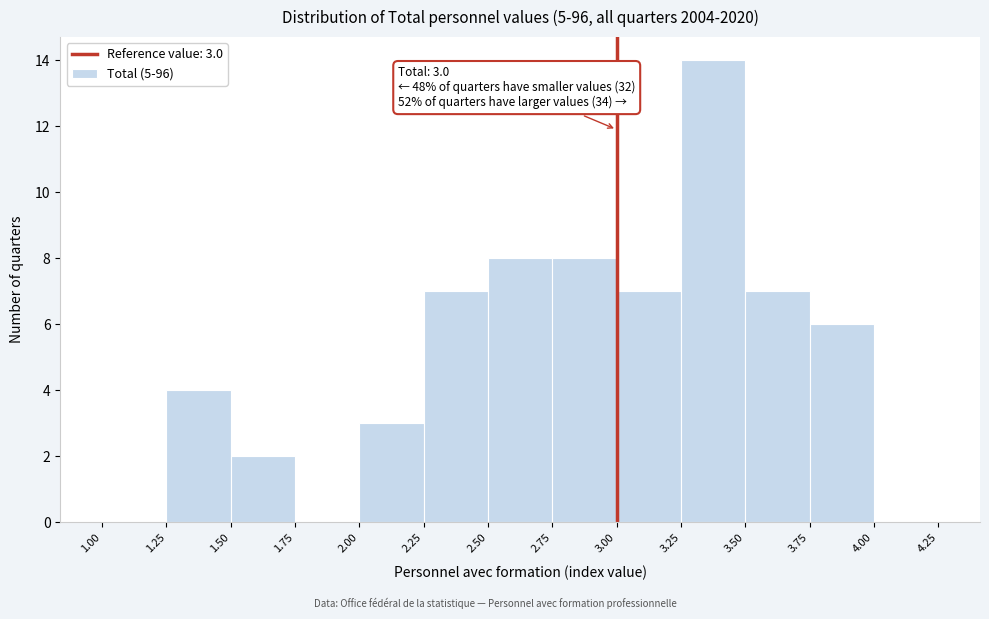

Over which range of the x-axis is the bar tallest?

3.25 to 3.50